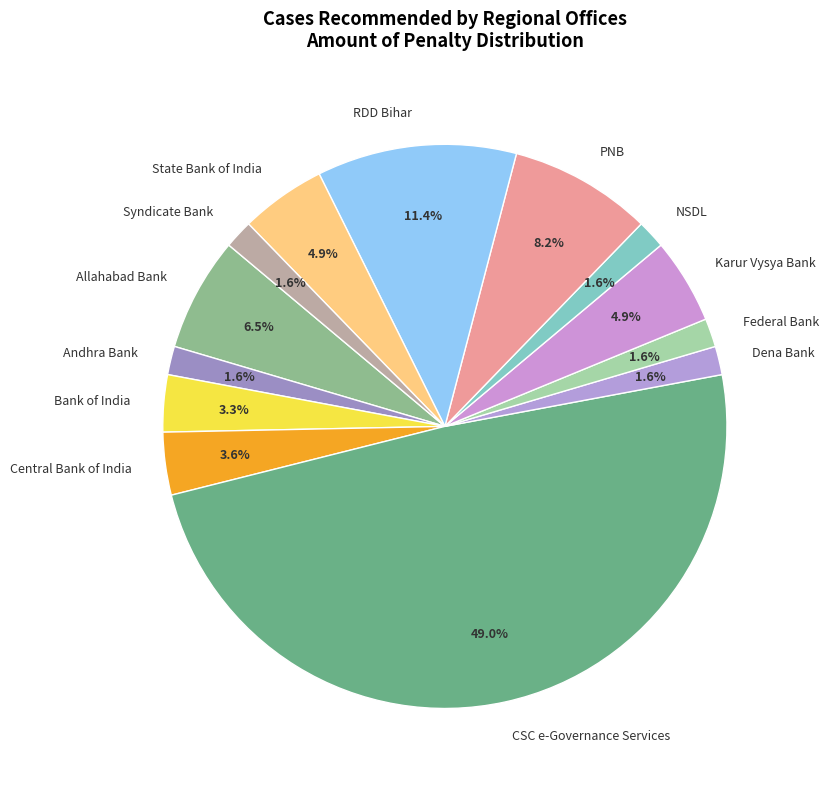

To the nearest percent, what is the combined percentage of NSDL and Central Bank of India?

5%